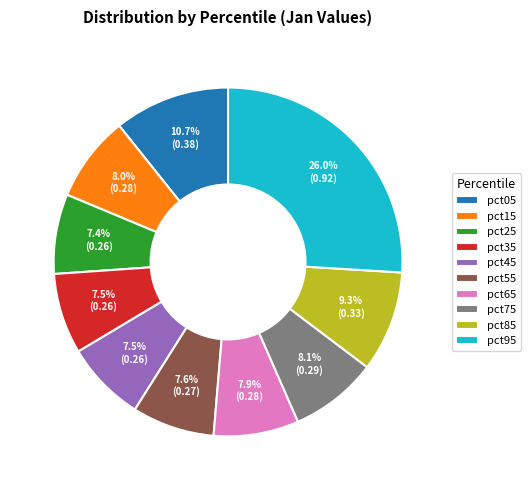

Do pct95 and pct65 together represent more than half of the pie?

No